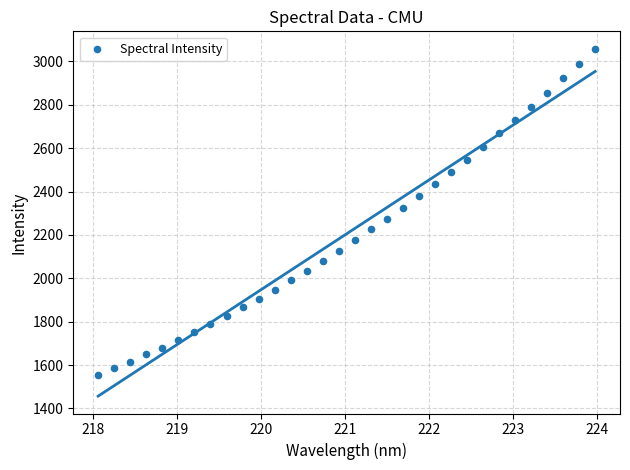

What is the range of Y values (max minus min)?

1504.1